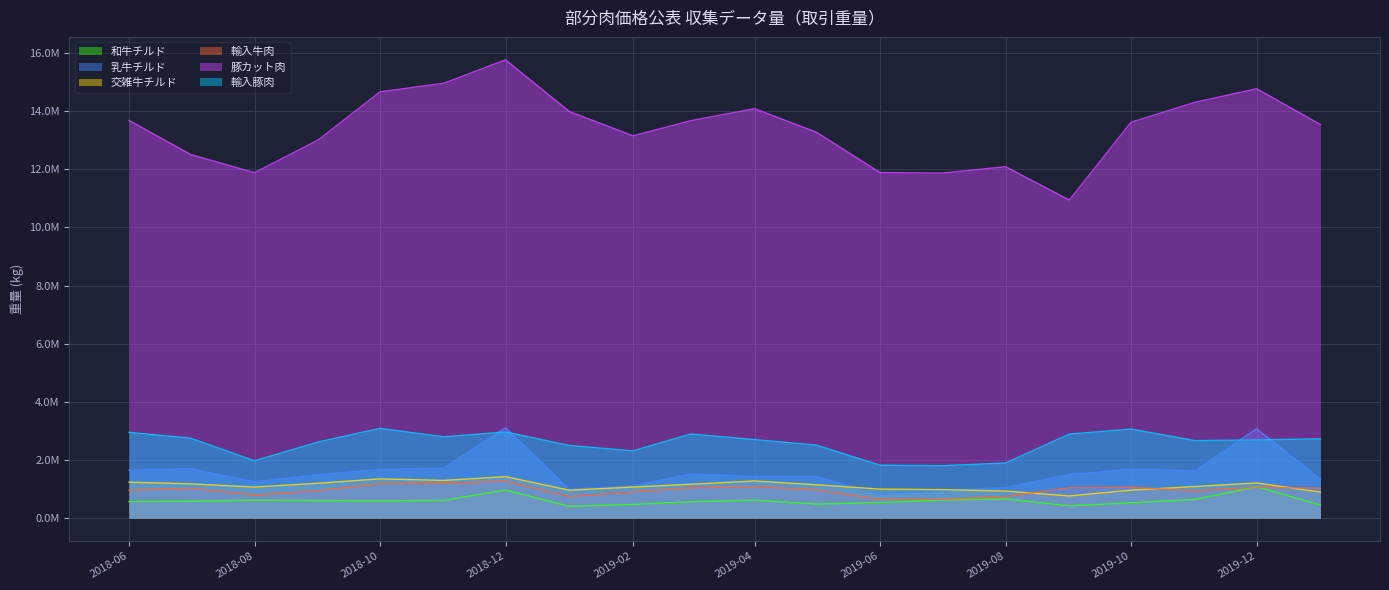

List the labels in order of 輸入牛肉 value, smallest first.

2019-06-01, 2019-07-01, 2019-08-01, 2019-01-01, 2018-08-01, 2019-02-01, 2019-11-01, 2018-09-01, 2018-06-01, 2019-05-01, 2018-07-01, 2020-01-01, 2019-09-01, 2019-03-01, 2019-12-01, 2019-10-01, 2019-04-01, 2018-10-01, 2018-11-01, 2018-12-01